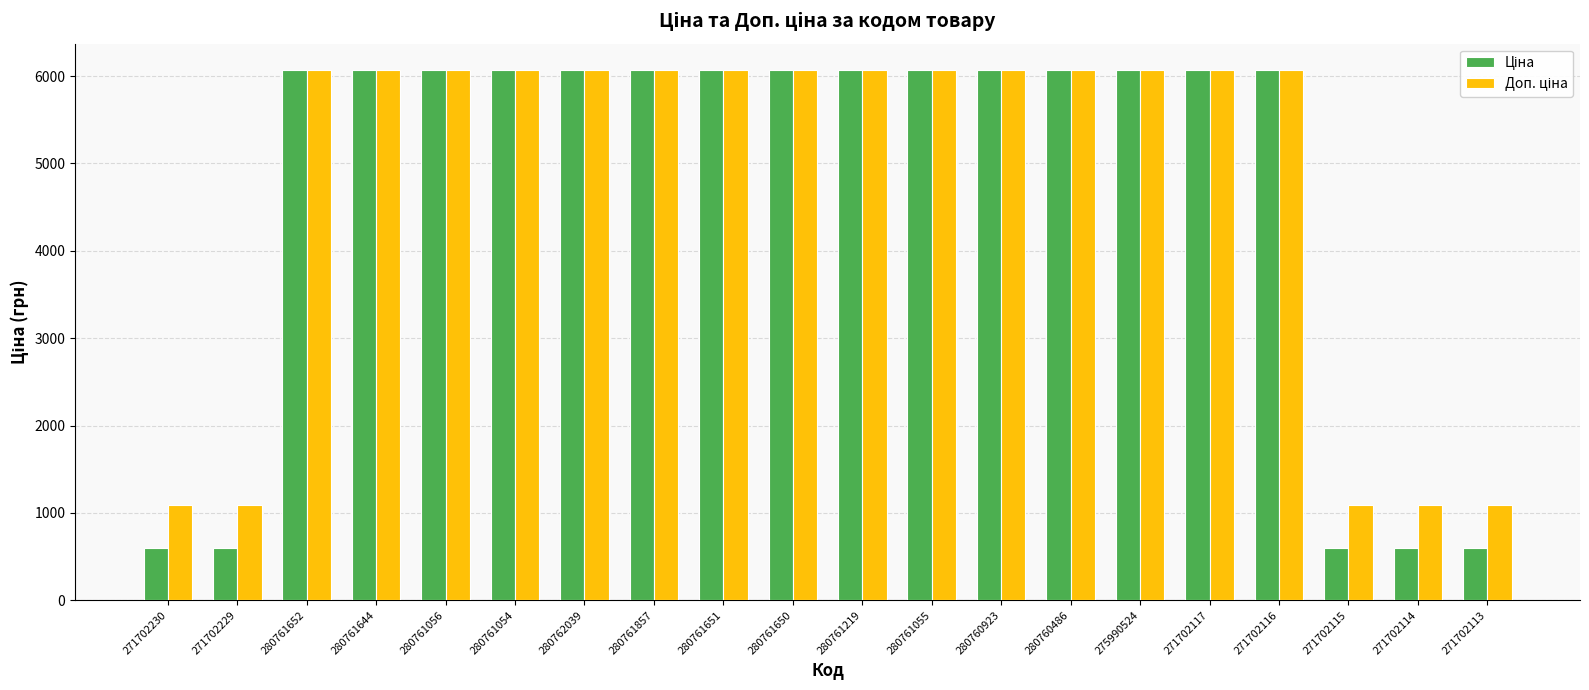

What is the spread (max minus min) of values at 271702114?

495.0